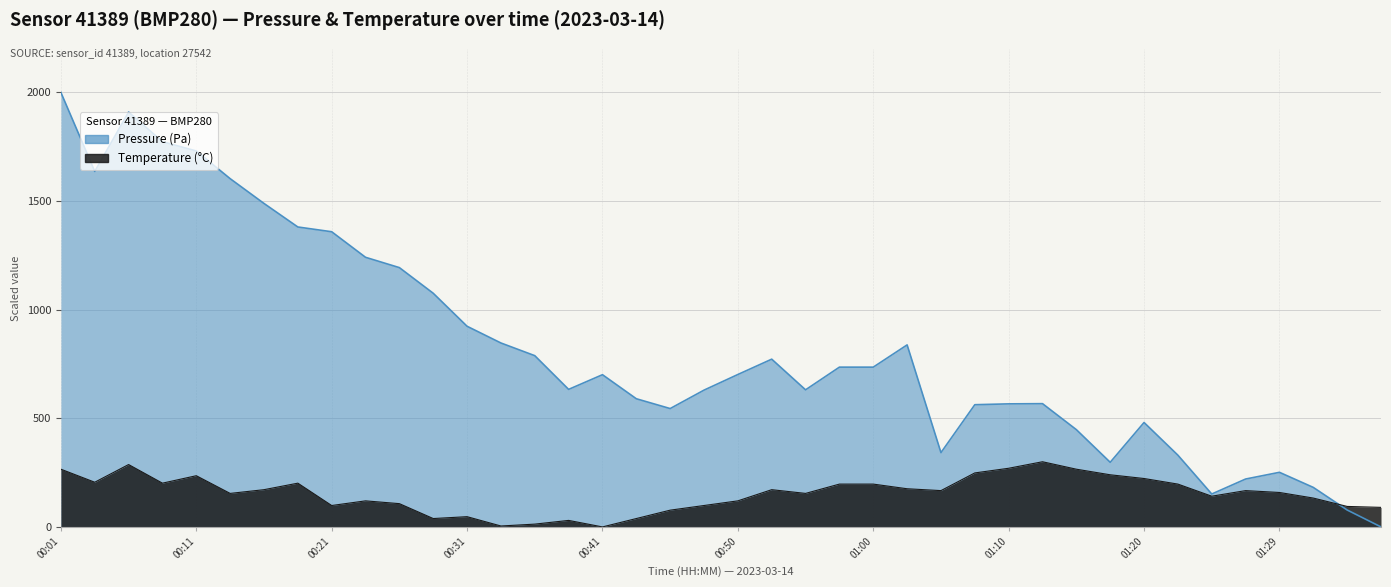

How many interior local valleys does the pressure series have?

7